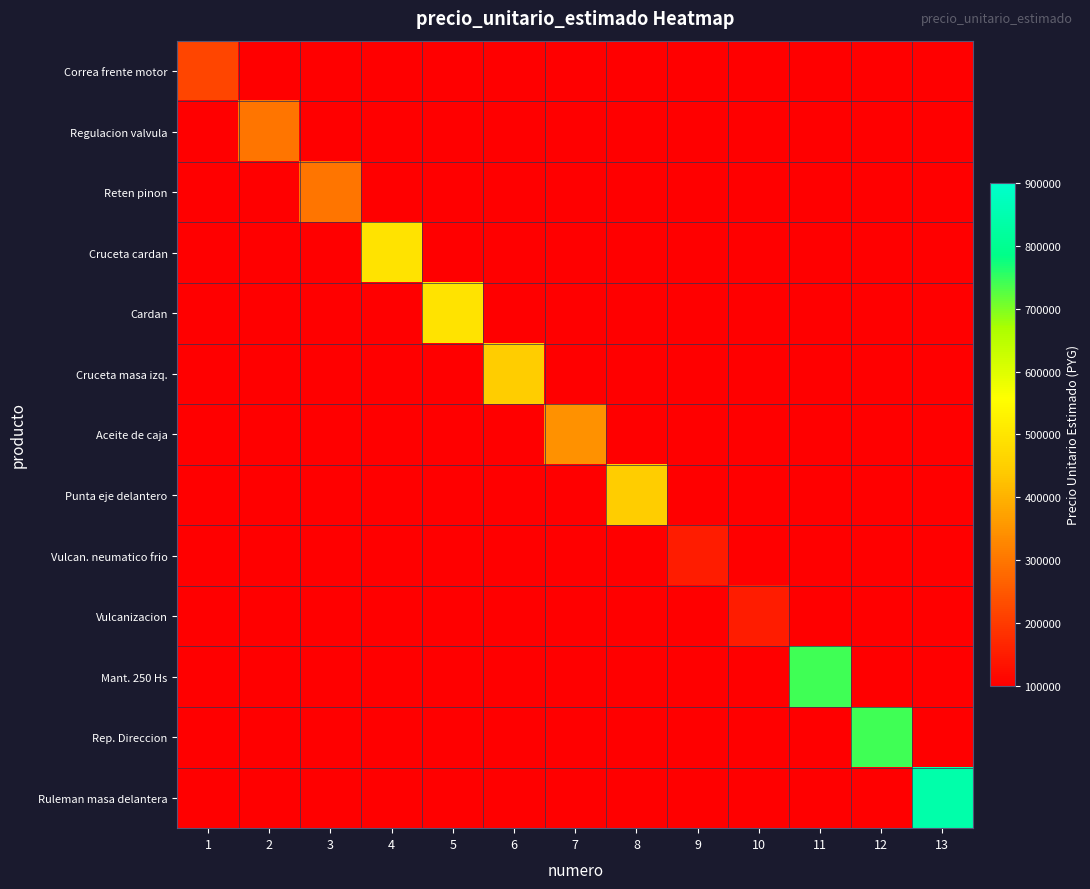

Which series has the largest total across all categories?

Ruleman masa delantera